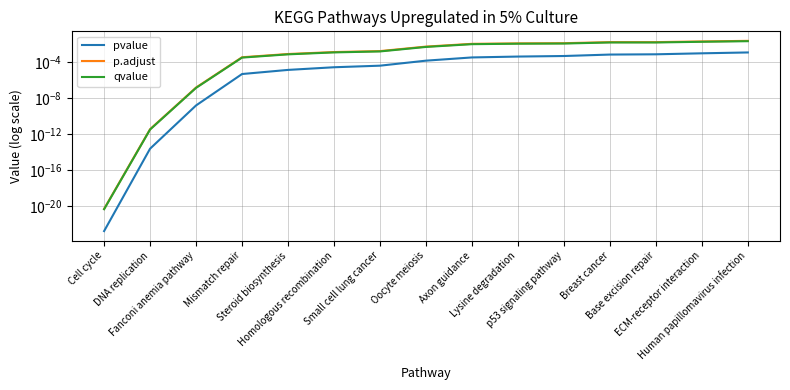

What position from the left is Homologous recombination?

6